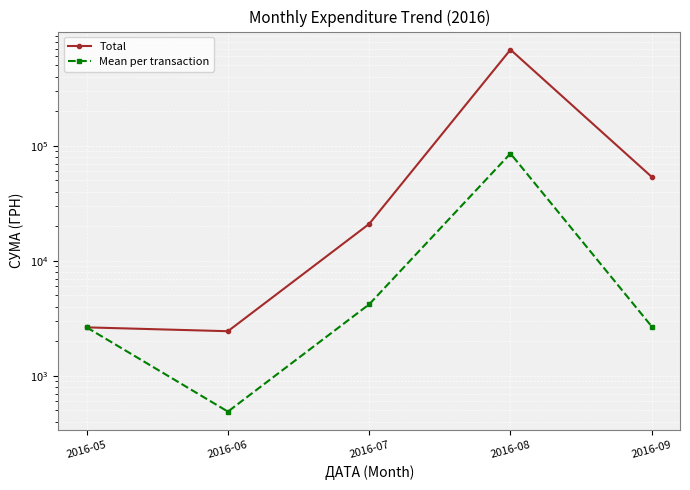

The Total series shows 2441.0 at 2016-06. True or false?

True